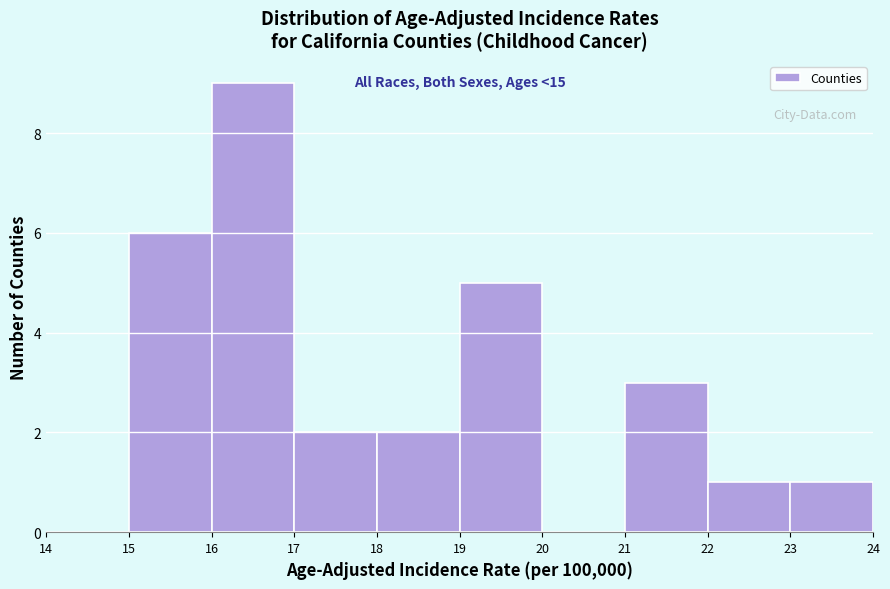

Which range on the x-axis has the tallest bar?

16 to 17